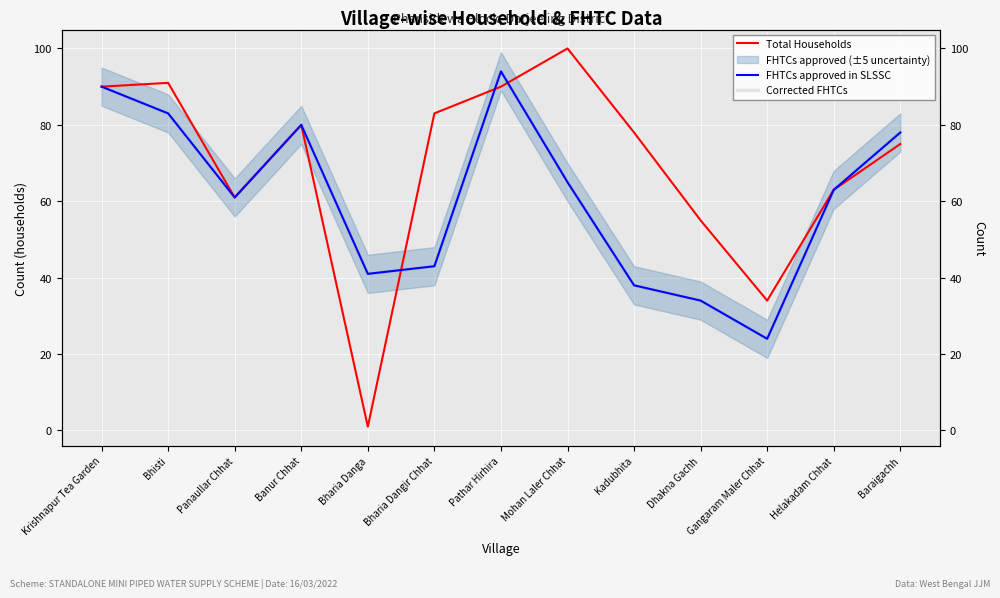

Which has a higher value, Panaullar Chhat or Banur Chhat?

Banur Chhat